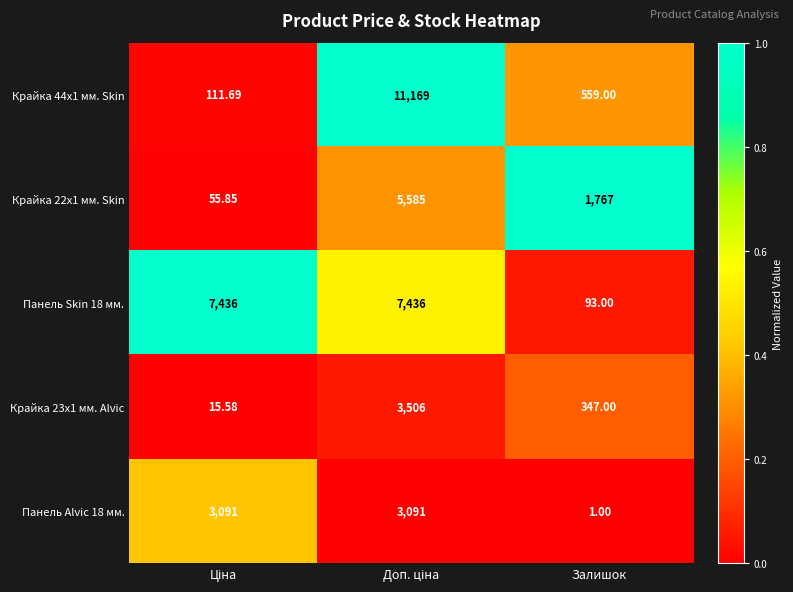

At which label does Панель Alvic 18 мм. reach its minimum?

Залишок